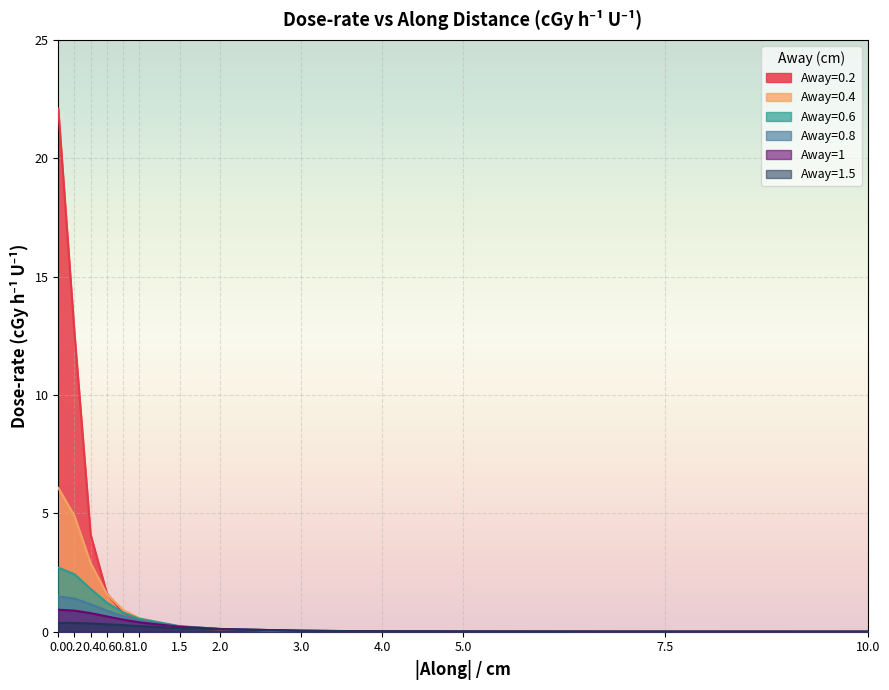

Which series has the widest spread of values?

Away=0.2